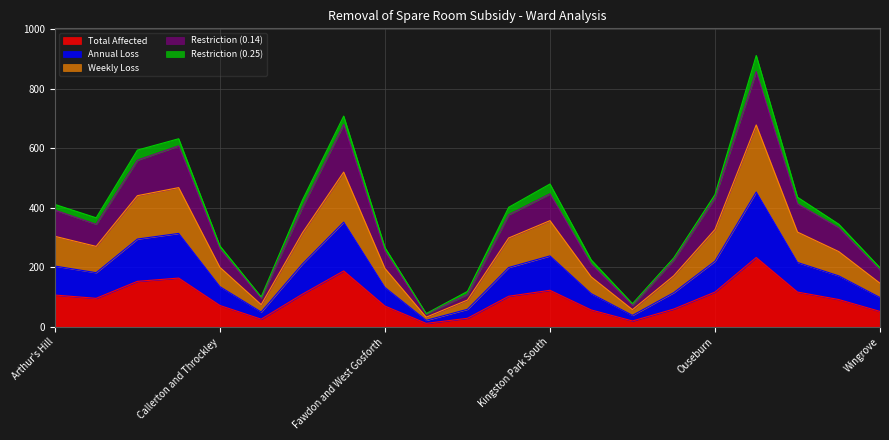

What position from the right is West Fenham?

2